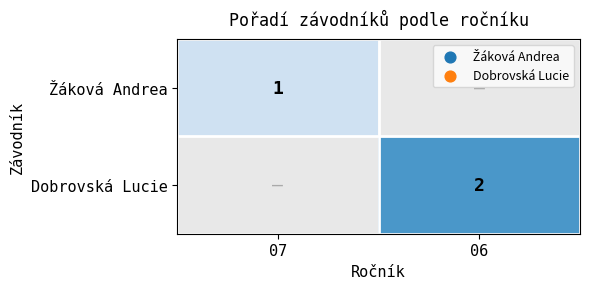

Is it true that Dobrovská Lucie equals 2 at 06?

True